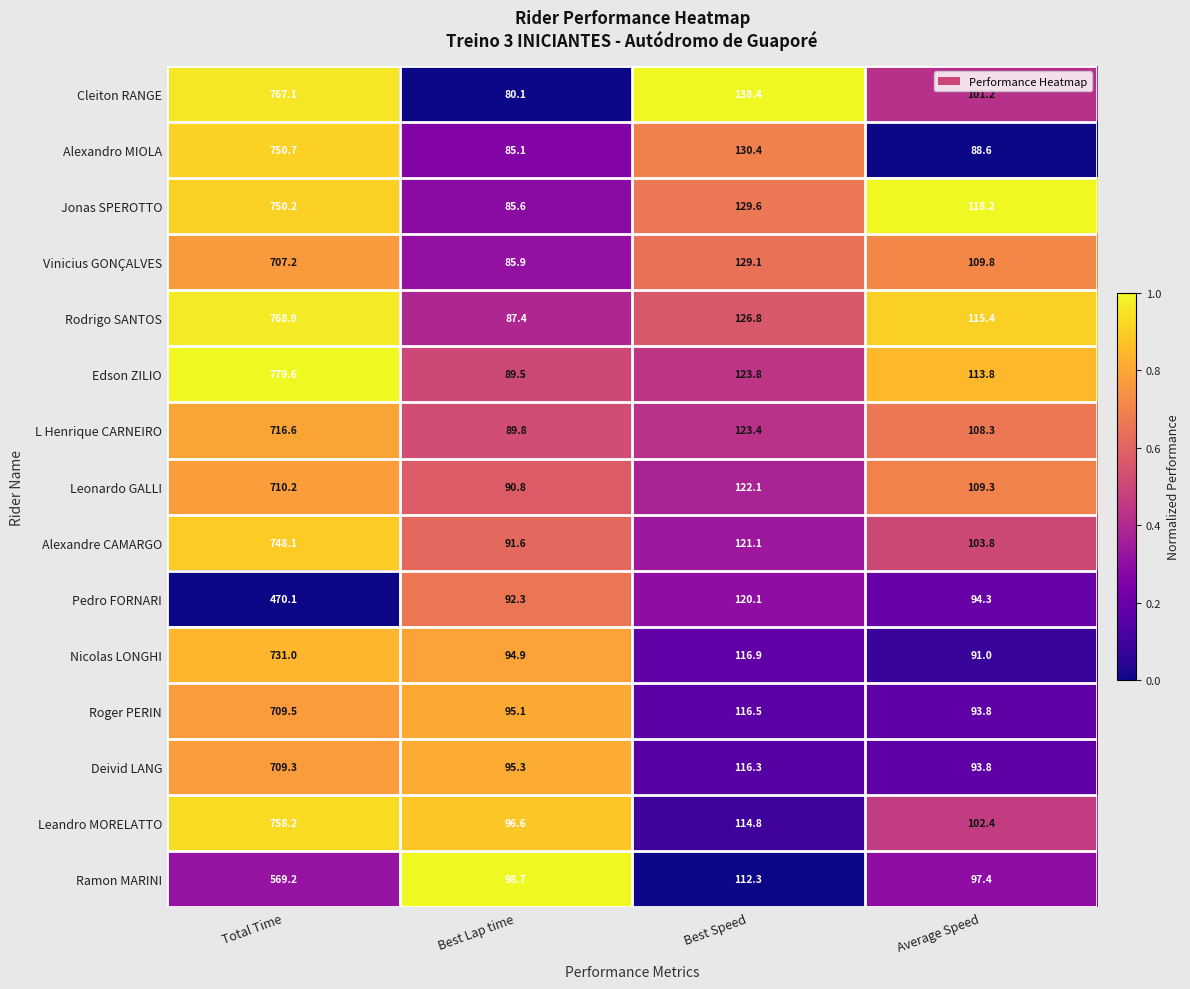

Where does the Roger PERIN series first go above 116?

Total Time